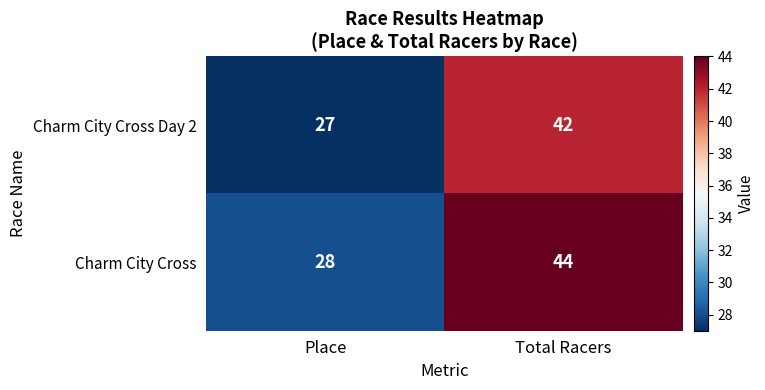

What is the sum of the Charm City Cross values at Place and Total Racers?

72